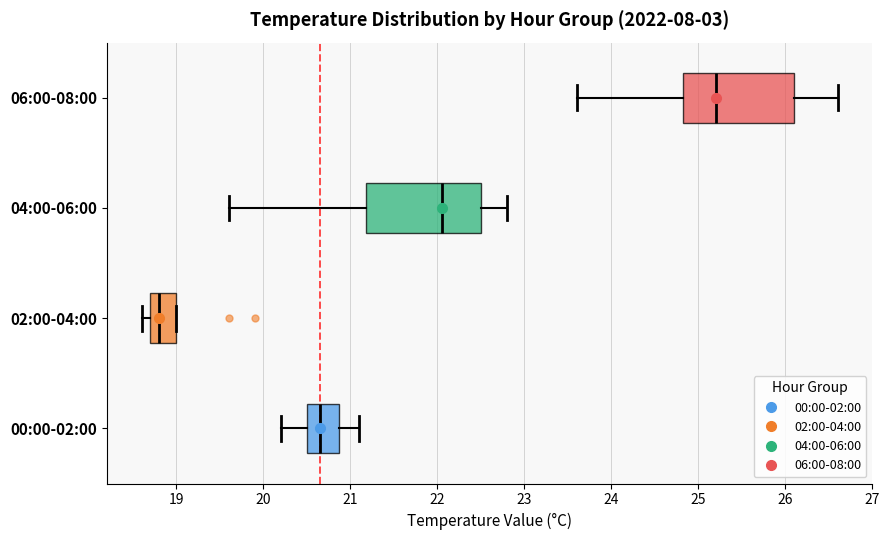

Reading bottom to top, transcribe this box plot: for each box, give where its median line is, the range the box spans, and where its two whiskers end, as read against the x-axis. The values are not printed on the chart, so give them approximately, as read against the axis.

00:00-02:00: median 20.7, box 20.5 to 20.9, whiskers 20.2 to 21.1
02:00-04:00: median 18.8, box 18.7 to 19.0, whiskers 18.6 to 19.0
04:00-06:00: median 22.1, box 21.2 to 22.5, whiskers 19.6 to 22.8
06:00-08:00: median 25.2, box 24.8 to 26.1, whiskers 23.6 to 26.6